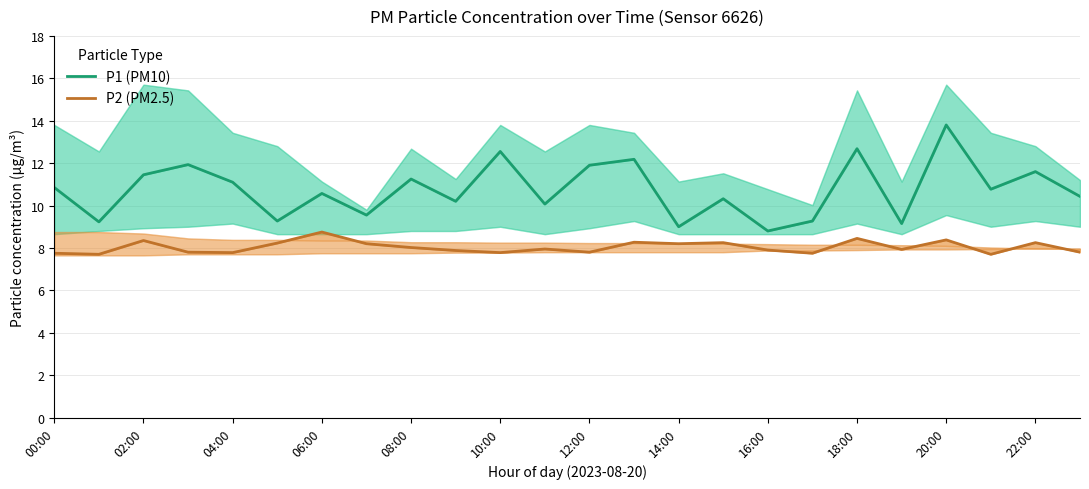

What is the difference between the P1 (PM10) values at 20:00 and 02:00?

2.4